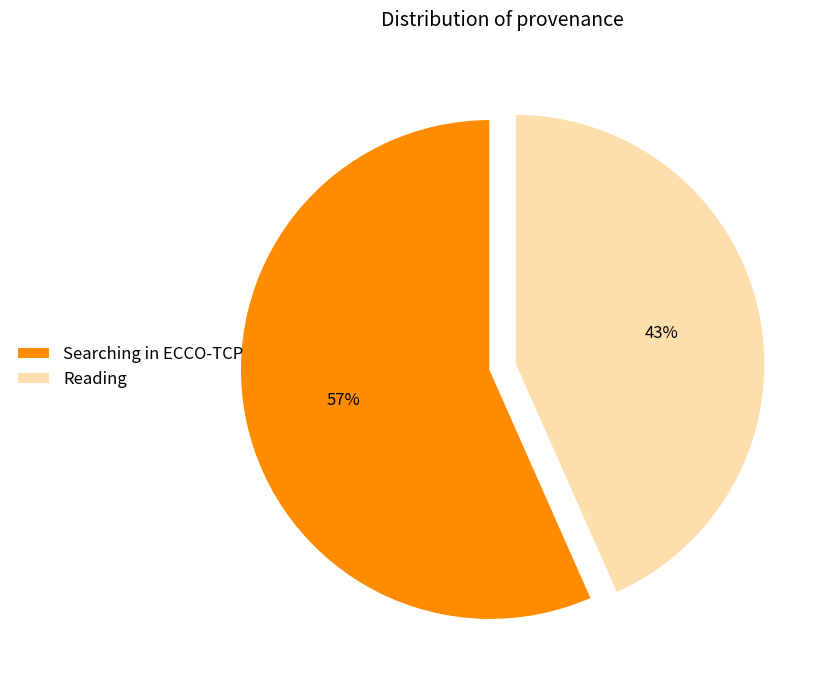

To the nearest percent, what is the average slice percentage?

50%